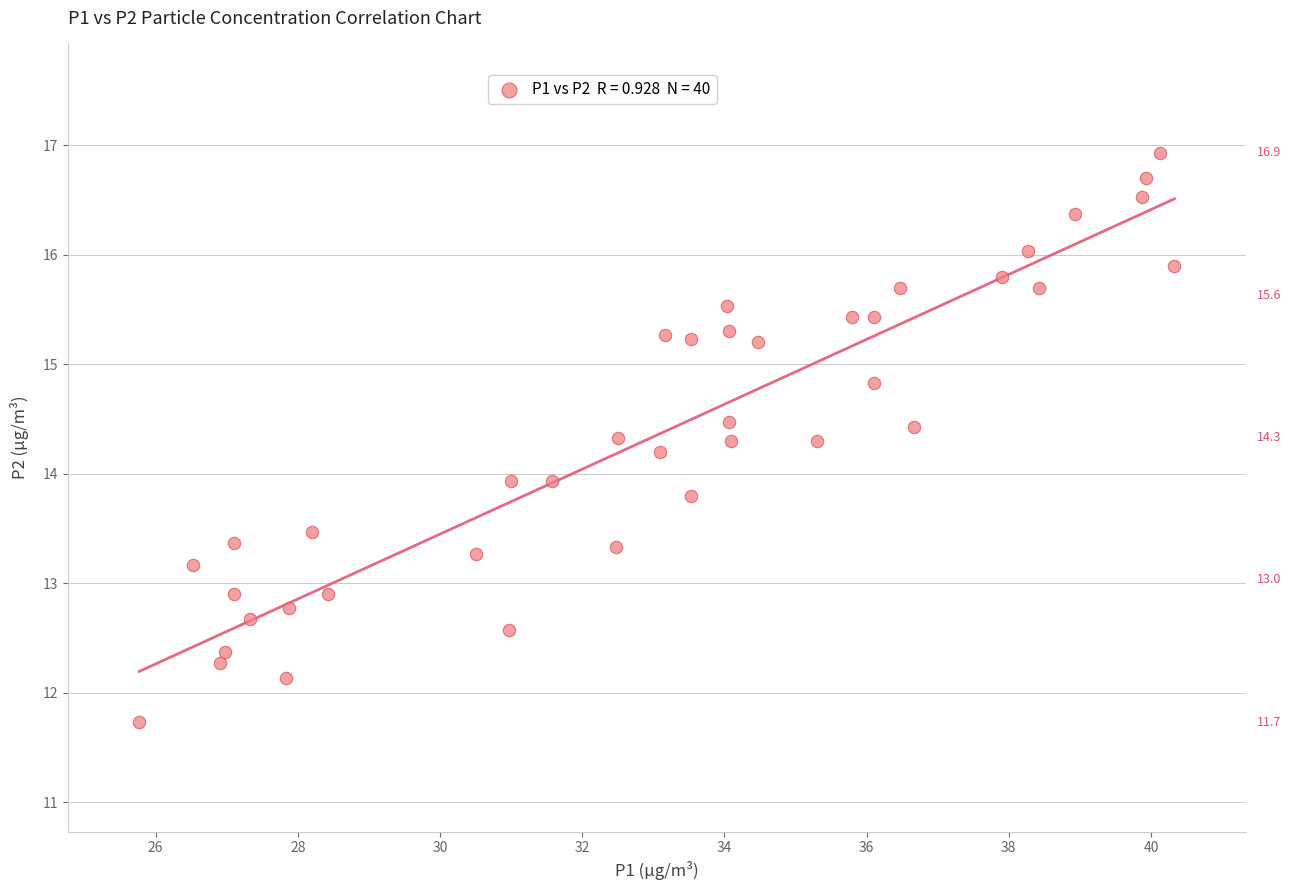

What is the range of X values (max minus min)?

14.6